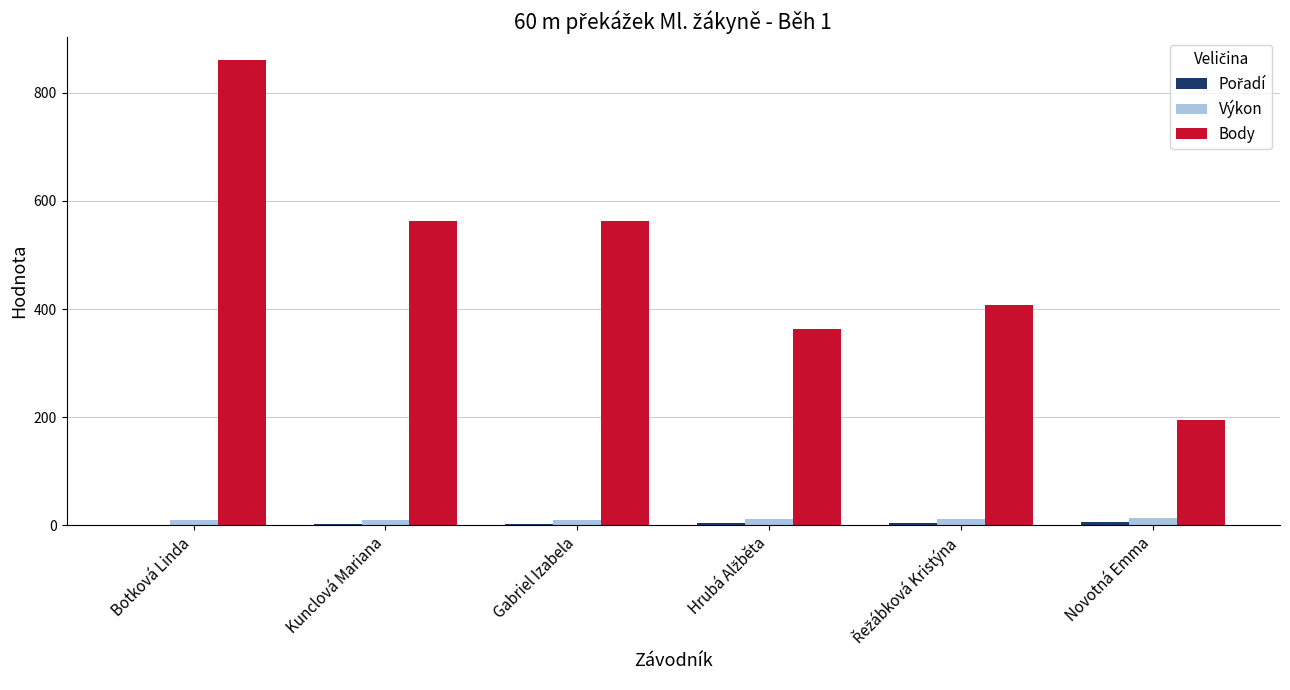

Which series has the largest range (max minus min)?

Body